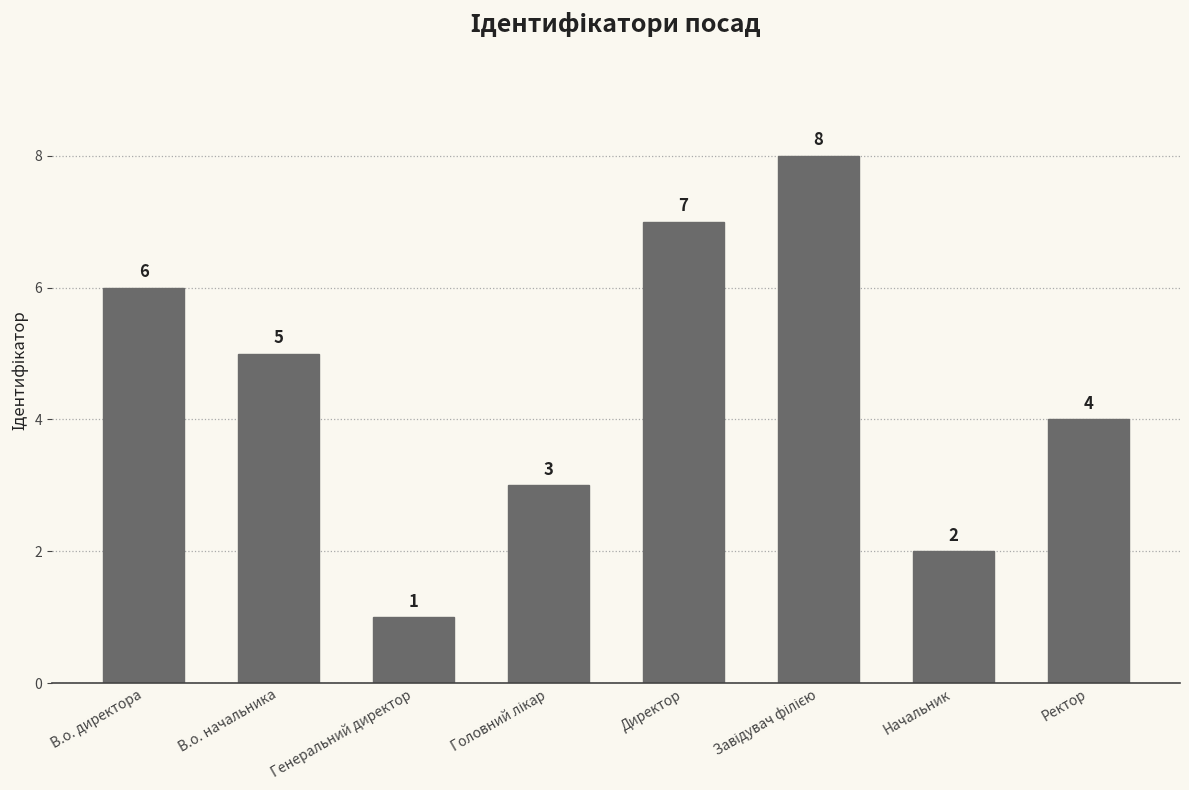

Which category has the lowest value across all series?

Генеральний директор